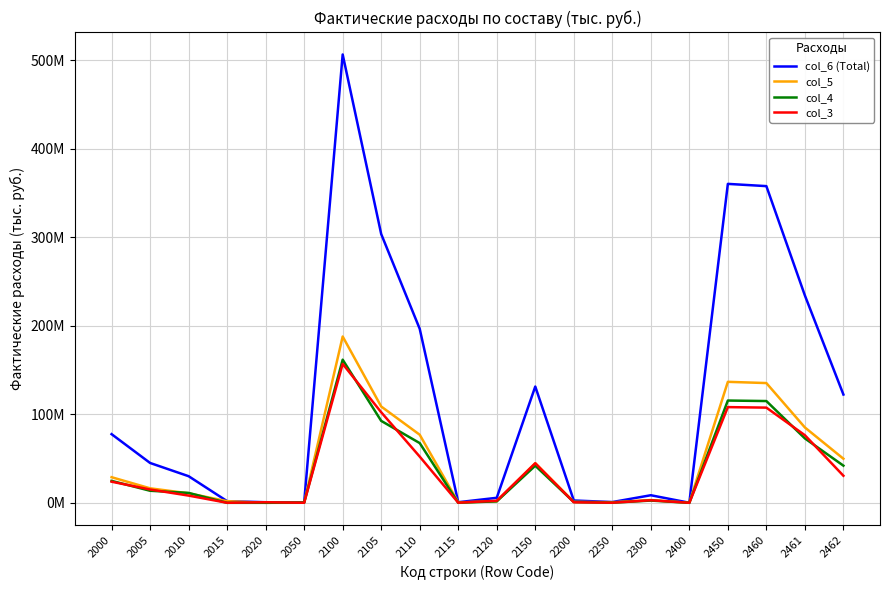

Is this an area chart (filled region under the line)?

No